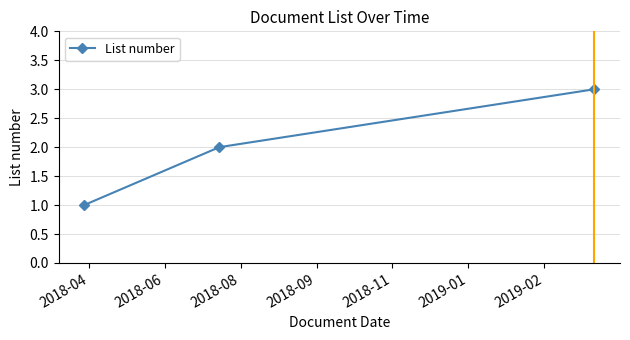

How many data points does each series have?

3